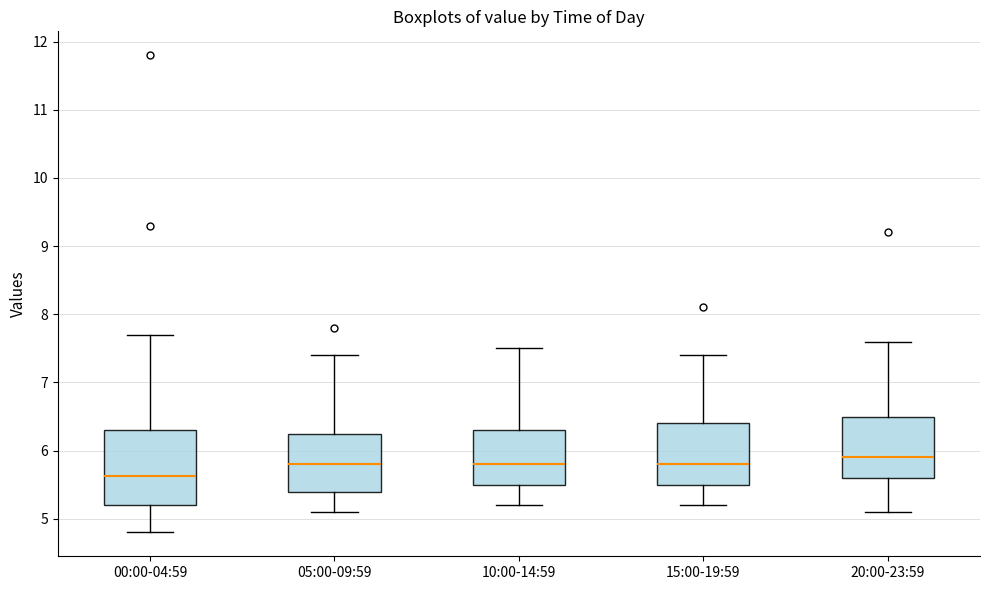

Where is the lower edge of the box for 00:00-04:59 on the y-axis? The values are not printed on the chart, so give them approximately, as read against the axis.

5.2